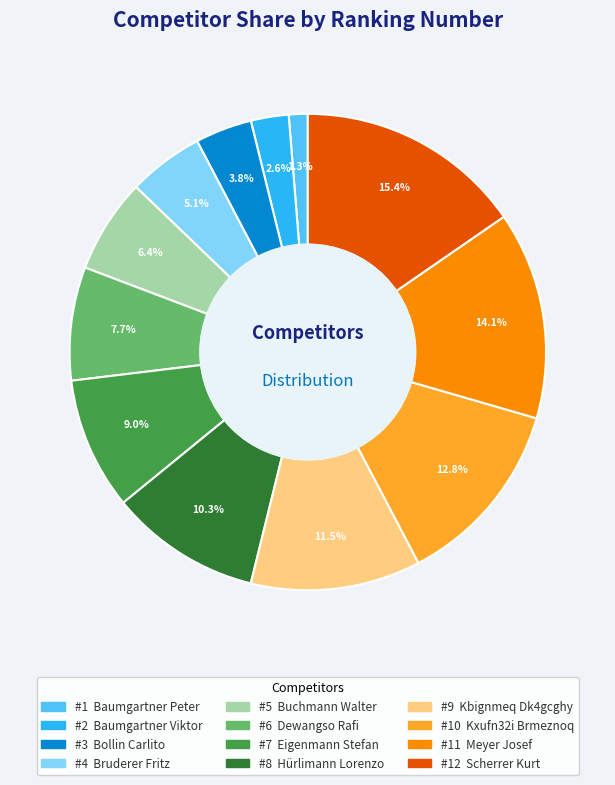

Does any single category account for the majority?

No